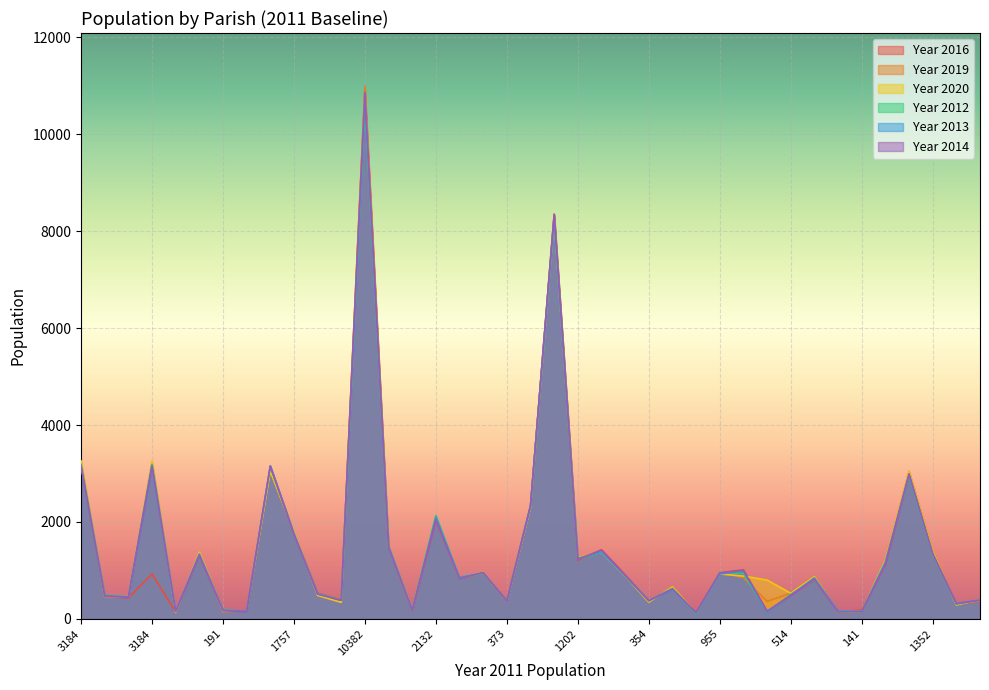

Is the value of Year 2012 at 3184 greater than the value of Year 2013 at 514?

Yes